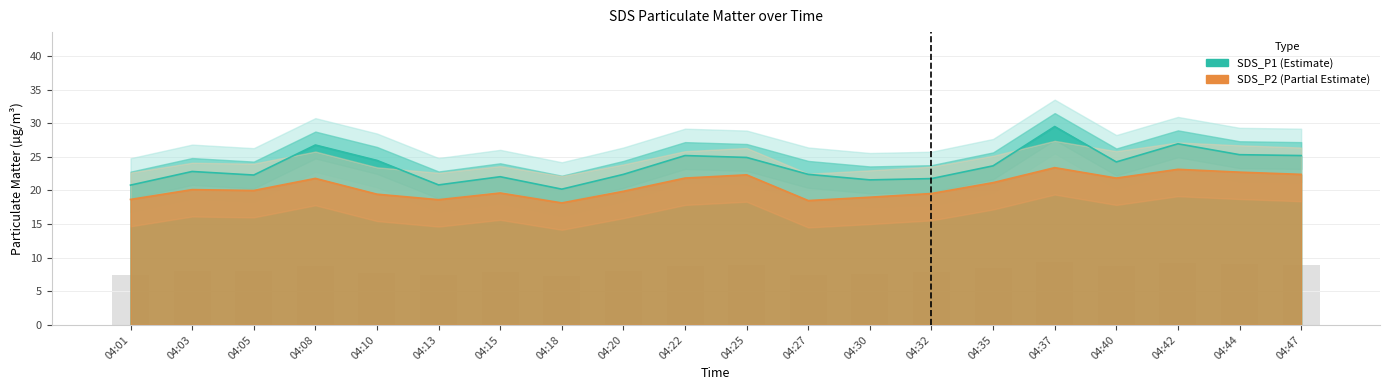

Reading right to left, list all the values displayed in this chart.

SDS_P1: 04:47=25.2	04:44=25.3	04:42=26.9	04:40=24.2	04:37=29.5	04:35=23.7	04:32=21.8	04:30=21.6	04:27=22.4	04:25=24.9	04:22=25.2	04:20=22.4	04:18=20.2	04:15=22.1	04:13=20.8	04:10=24.5	04:08=26.8	04:05=22.3	04:03=22.8	04:01=20.8
SDS_P2: 04:47=22.4	04:44=22.7	04:42=23.1	04:40=21.9	04:37=23.4	04:35=21.2	04:32=19.6	04:30=19.0	04:27=18.5	04:25=22.3	04:22=21.9	04:20=19.9	04:18=18.1	04:15=19.6	04:13=18.6	04:10=19.4	04:08=21.8	04:05=20.0	04:03=20.1	04:01=18.7
SDS_P2_upper: 04:47=9.0	04:44=9.1	04:42=9.3	04:40=8.7	04:37=9.4	04:35=8.5	04:32=7.8	04:30=7.6	04:27=7.4	04:25=8.9	04:22=8.7	04:20=8.0	04:18=7.3	04:15=7.9	04:13=7.5	04:10=7.8	04:08=8.7	04:05=8.0	04:03=8.1	04:01=7.5